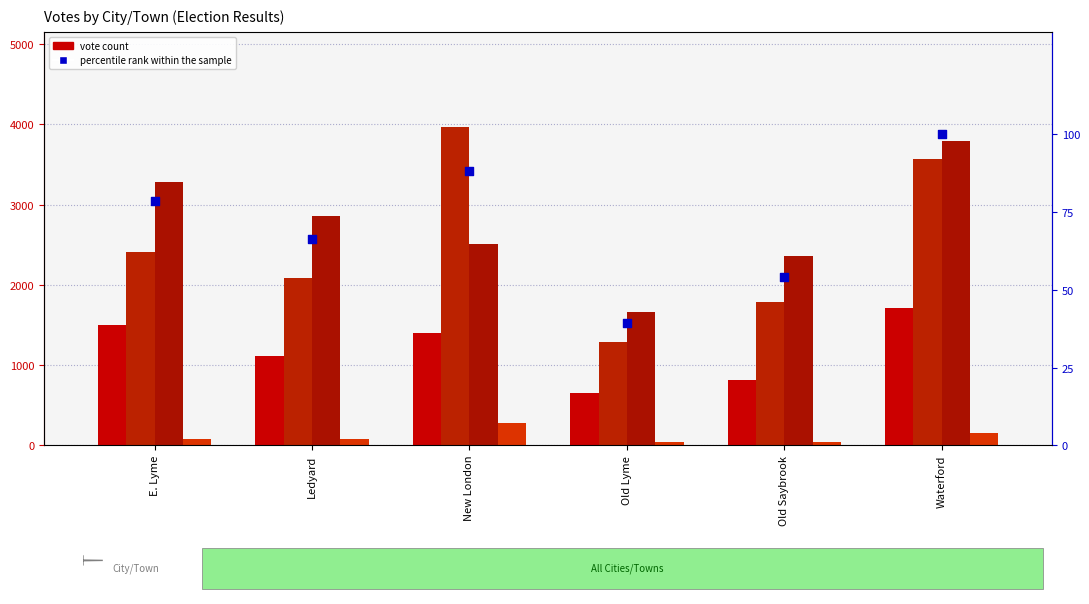

Which series reaches the minimum Y coordinate?

Jim Kontoleon Petitioning Candidate